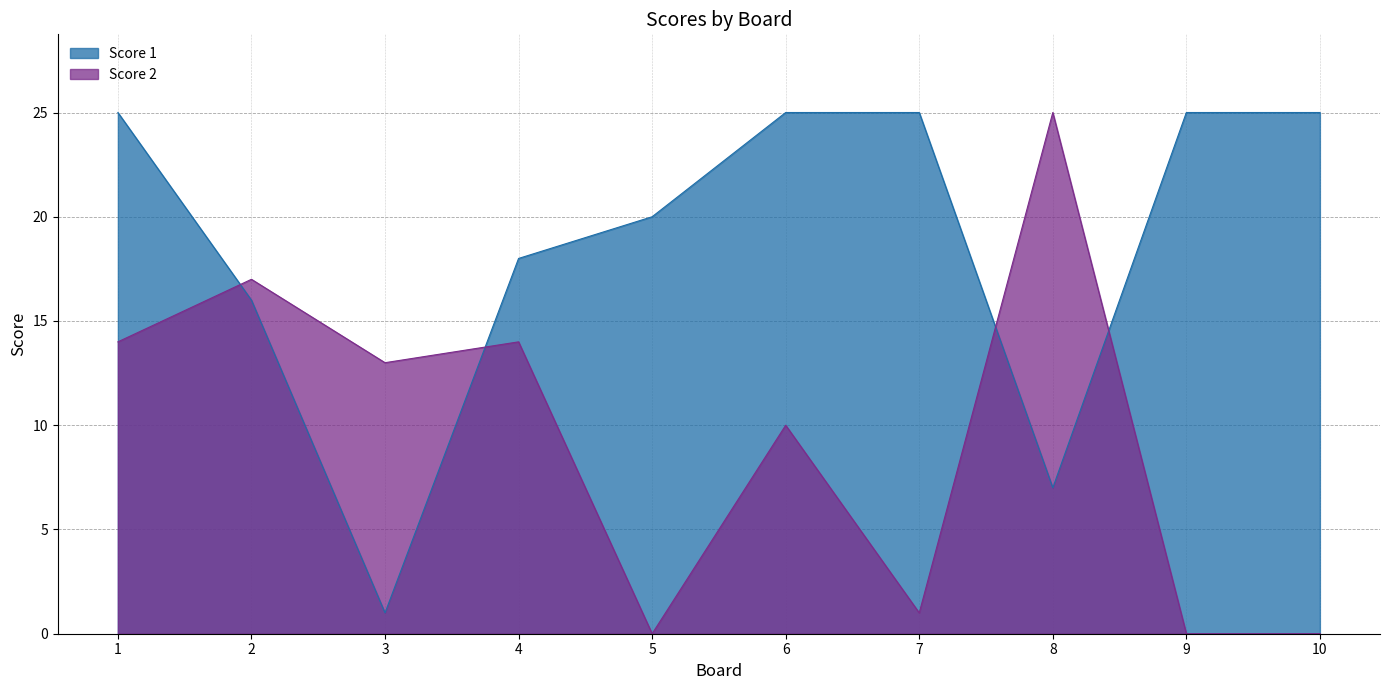

What is the difference between the highest and lowest values at 4?

4